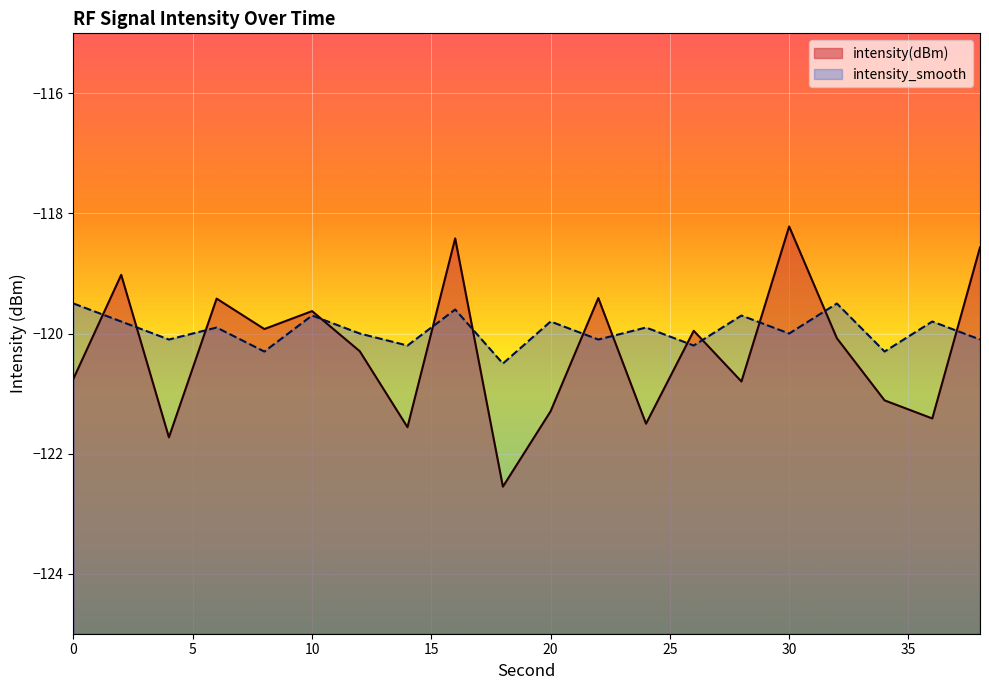

Rank the series at 4 from highest to lowest value.

intensity_smooth, intensity(dBm)